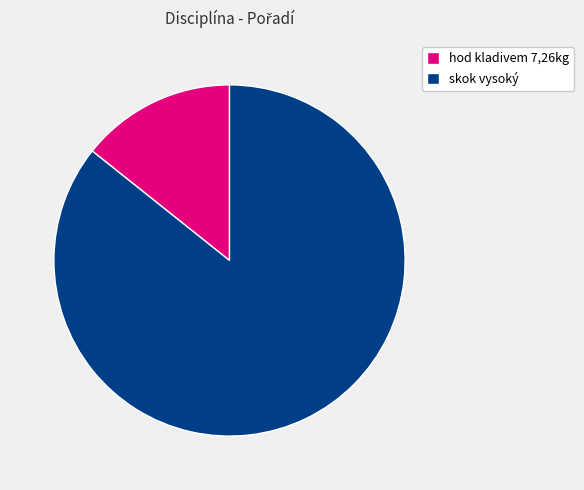

Is it true that hod kladivem 7,26kg is 14% of the pie?

True